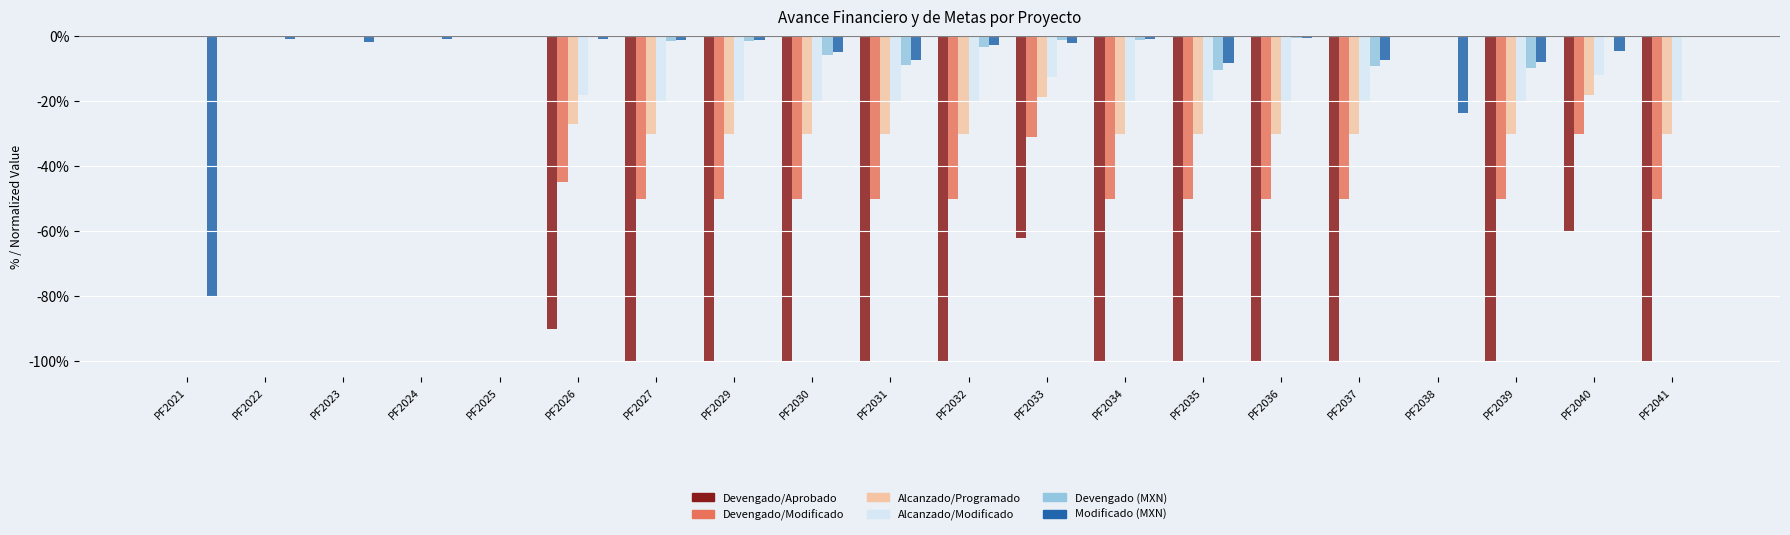

Count the number of categories in the chart.

20